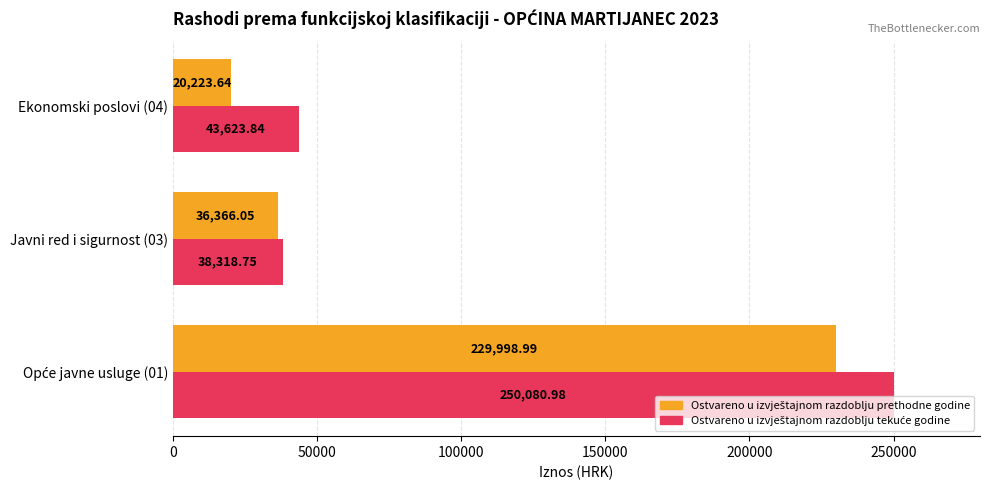

At how many categories does at least one series exceed 83361?

1